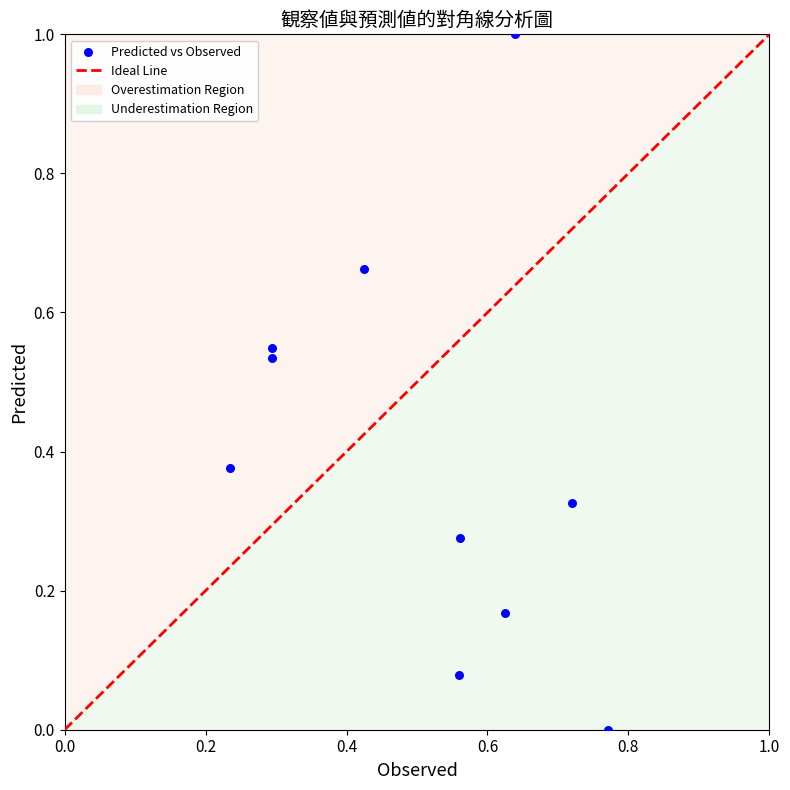

What is the range of Y values (max minus min)?

1.0